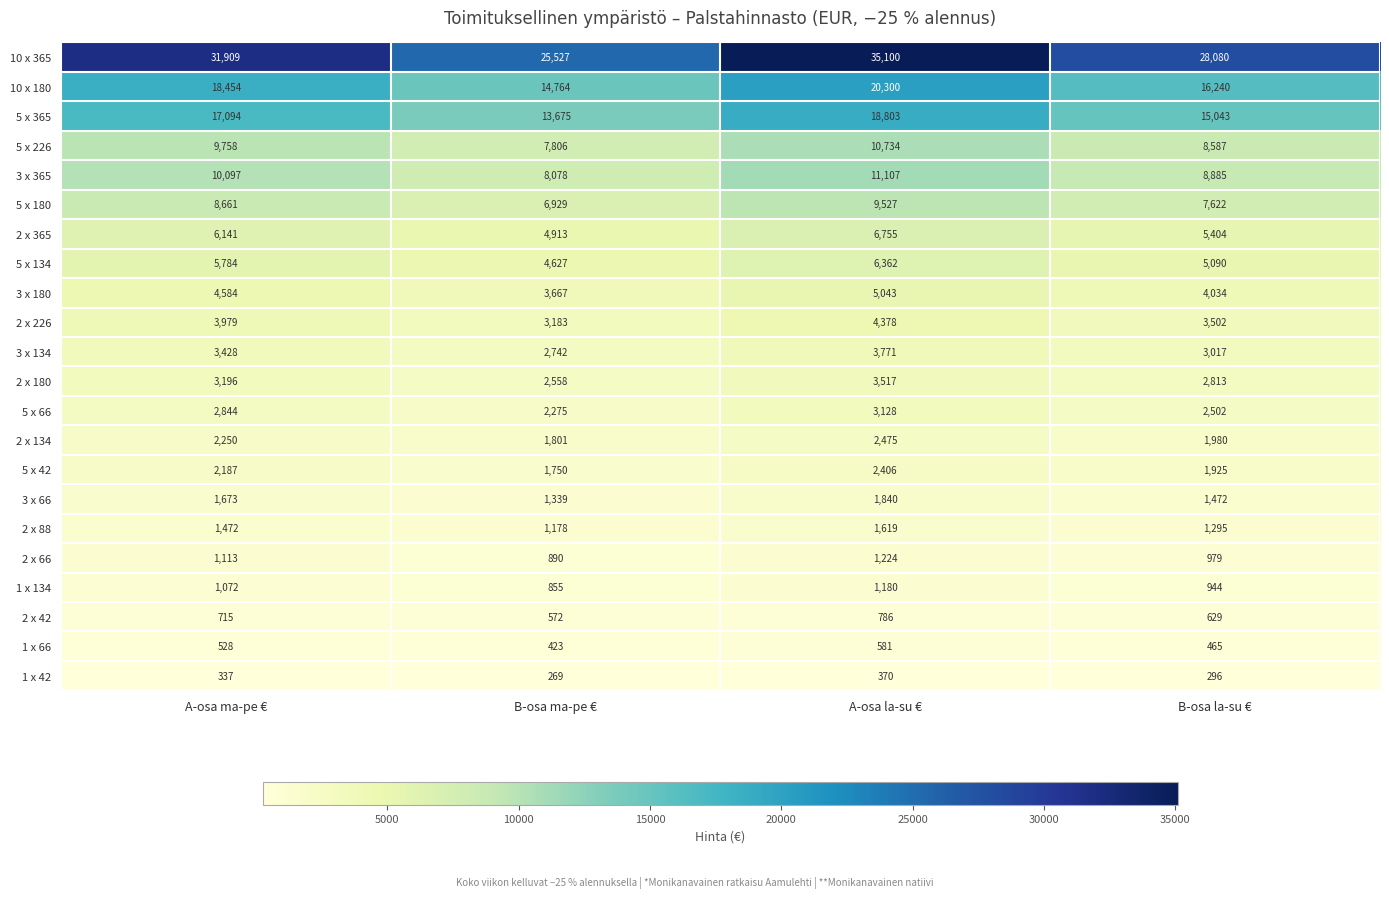

Which series changed the most between A-osa ma-pe € and B-osa ma-pe €?

10 x 365